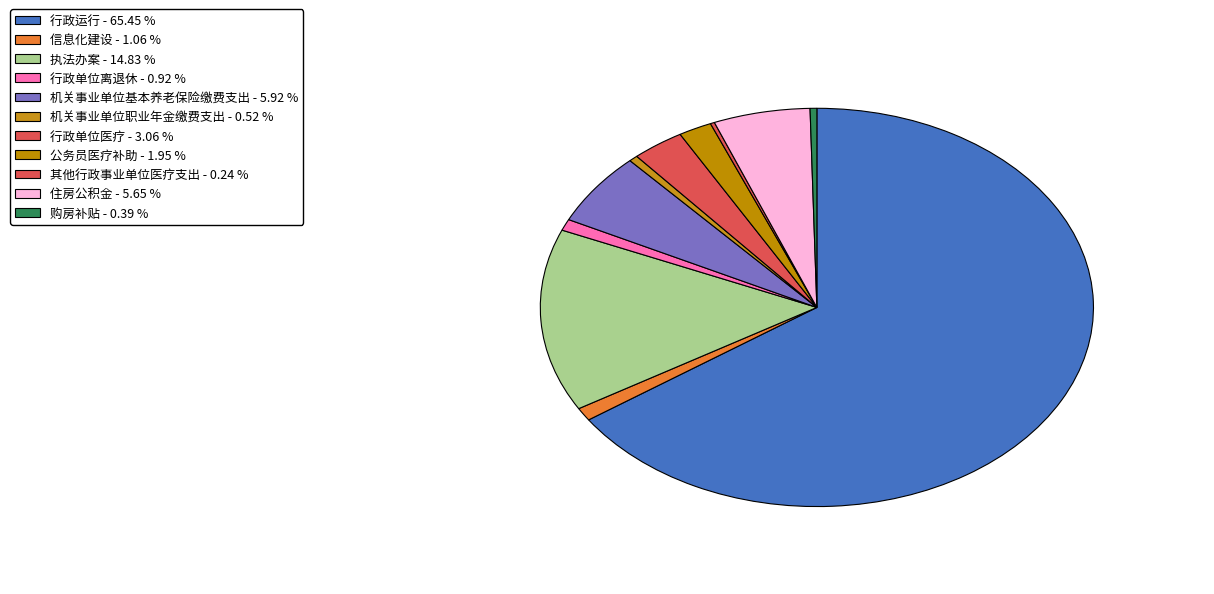

To the nearest percent, what percentage of the pie is 行政单位医疗?

3%